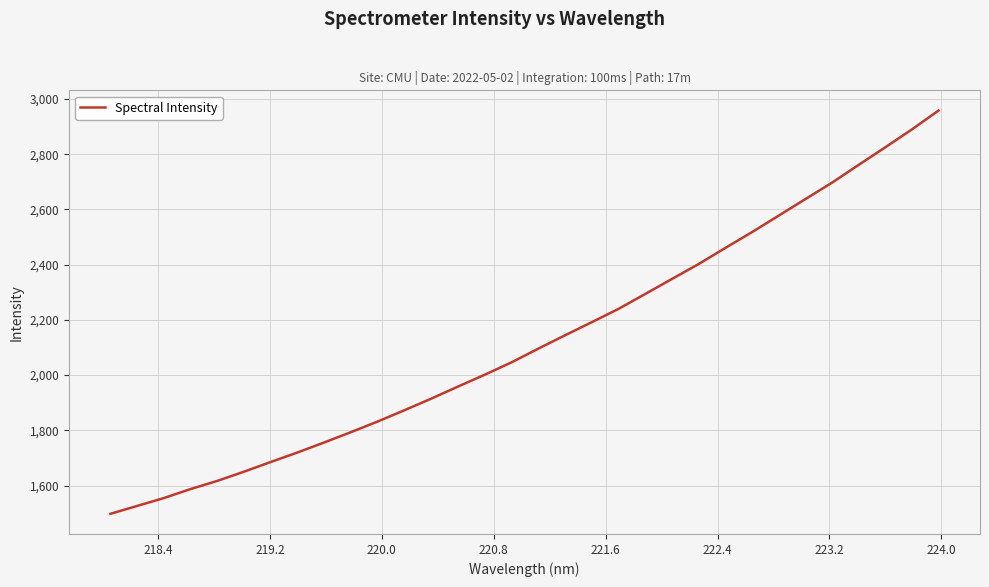

What is the greatest value displayed?

2958.2